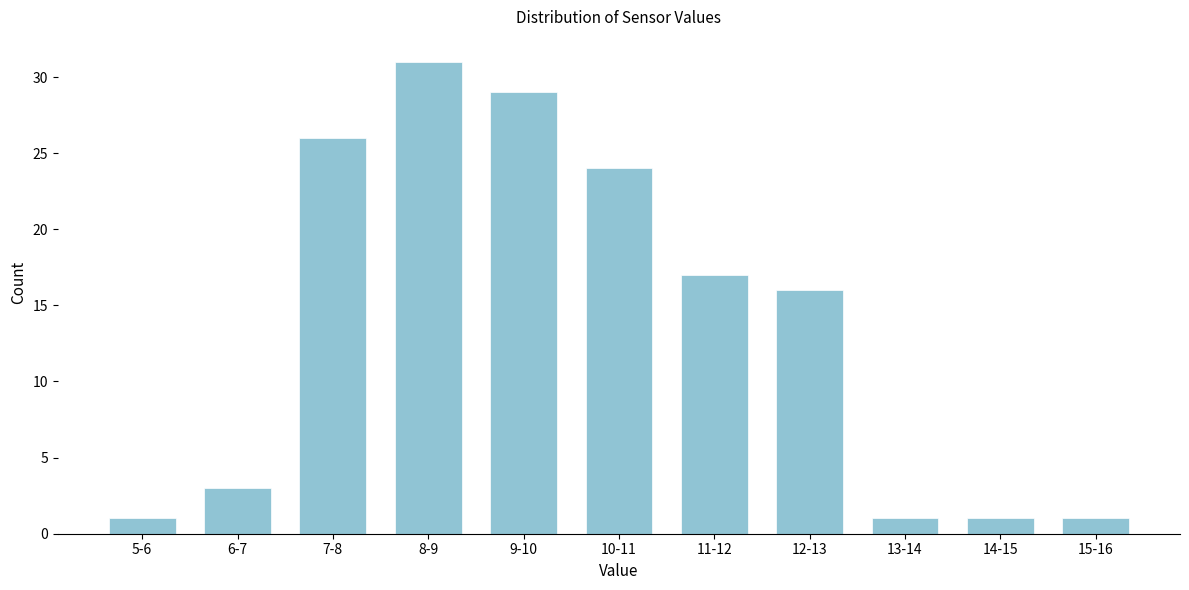

Reading left to right, what are all the values shown in this chart?

5-6=1	6-7=3	7-8=26	8-9=31	9-10=29	10-11=24	11-12=17	12-13=16	13-14=1	14-15=1	15-16=1